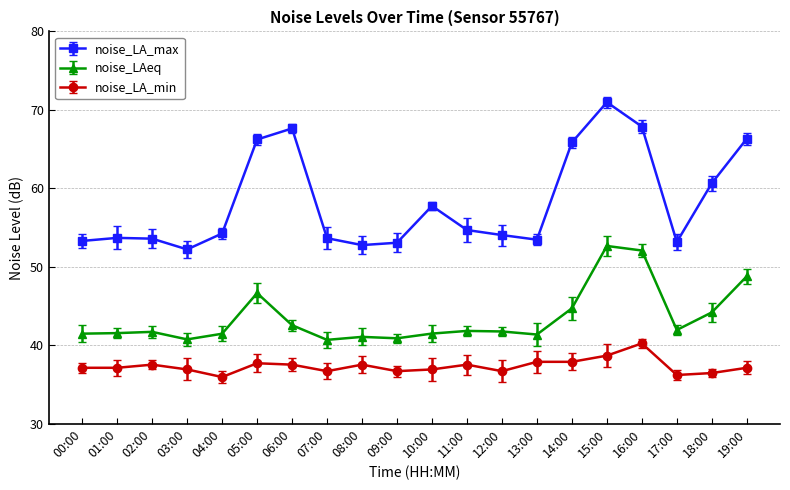

The noise_LA_min series shows 37.5 at 02:00. True or false?

True